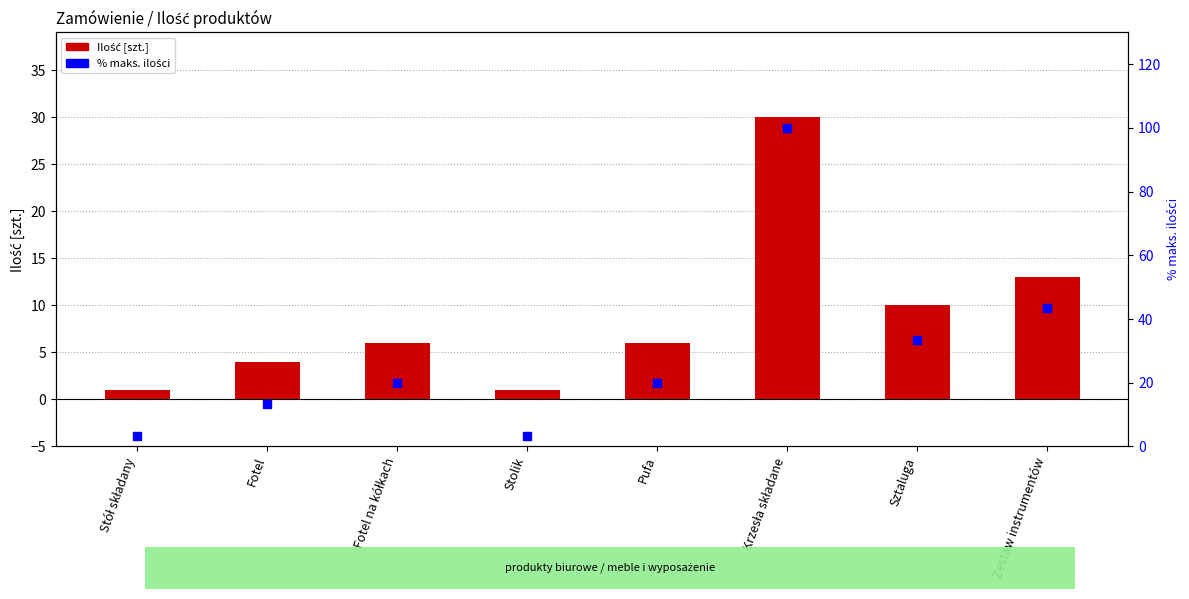

What are all the series names shown in the legend?

Ilość, % maks. ilości